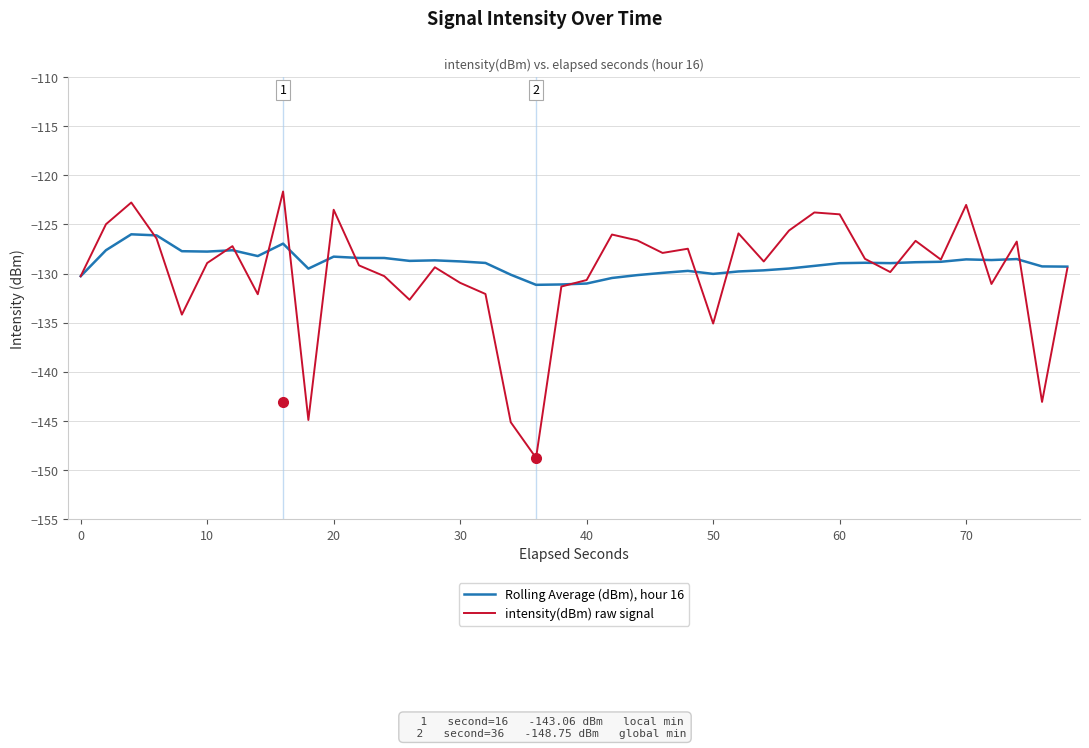

How many categories are shown in the chart?

40